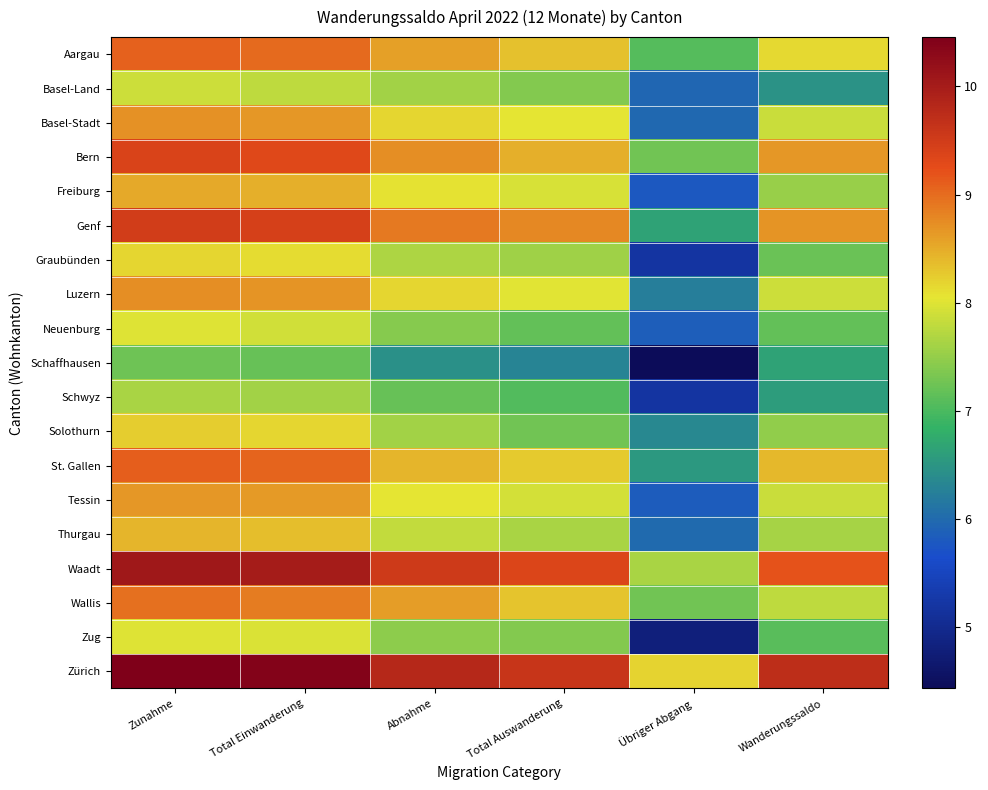

What is the maximum value shown in the chart?

10.5